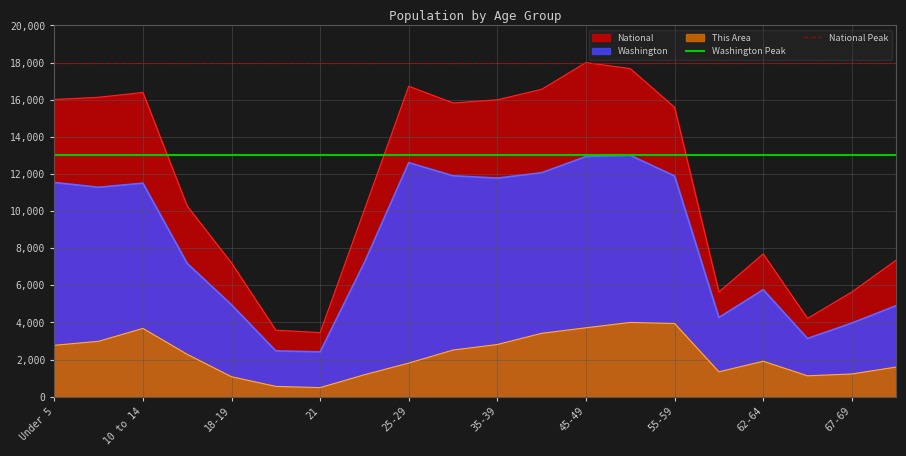

Is it true that National Peak equals 18000 at 10 to 14?

True